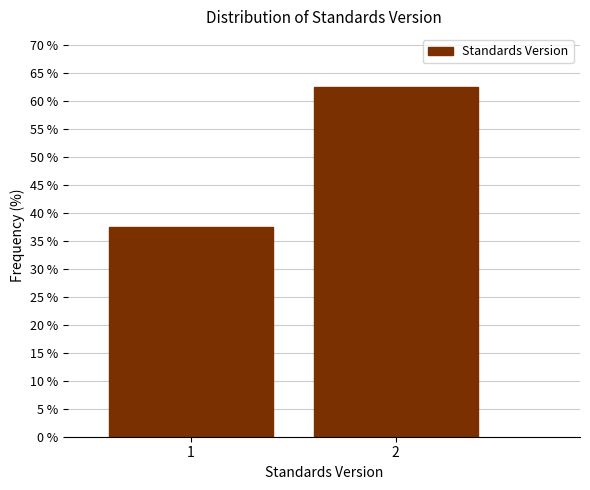

Reading left to right, extract all data points from this chart.

1=37.4	2=62.6